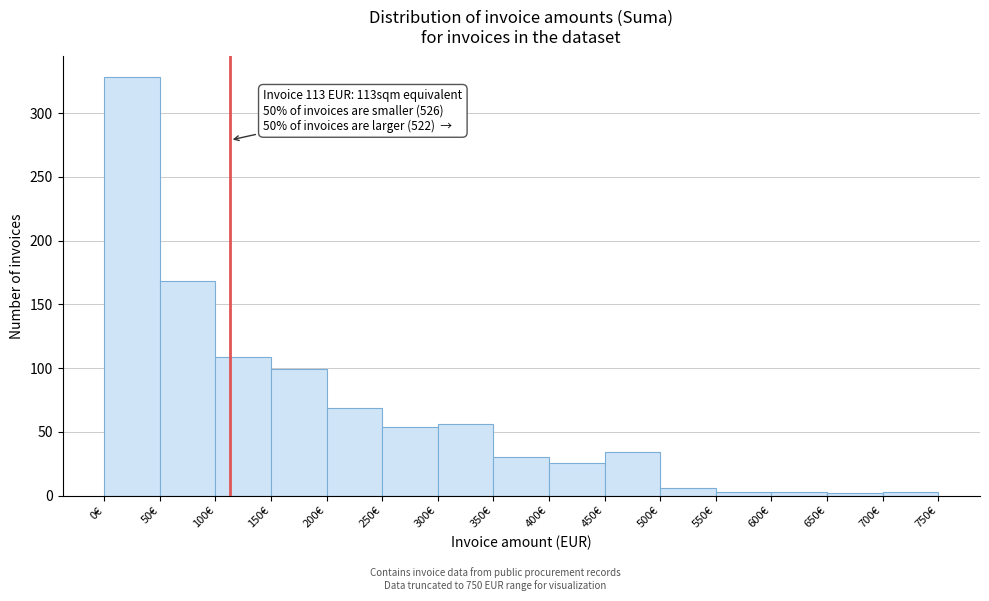

Over which range of the x-axis is the bar tallest?

0 to 50